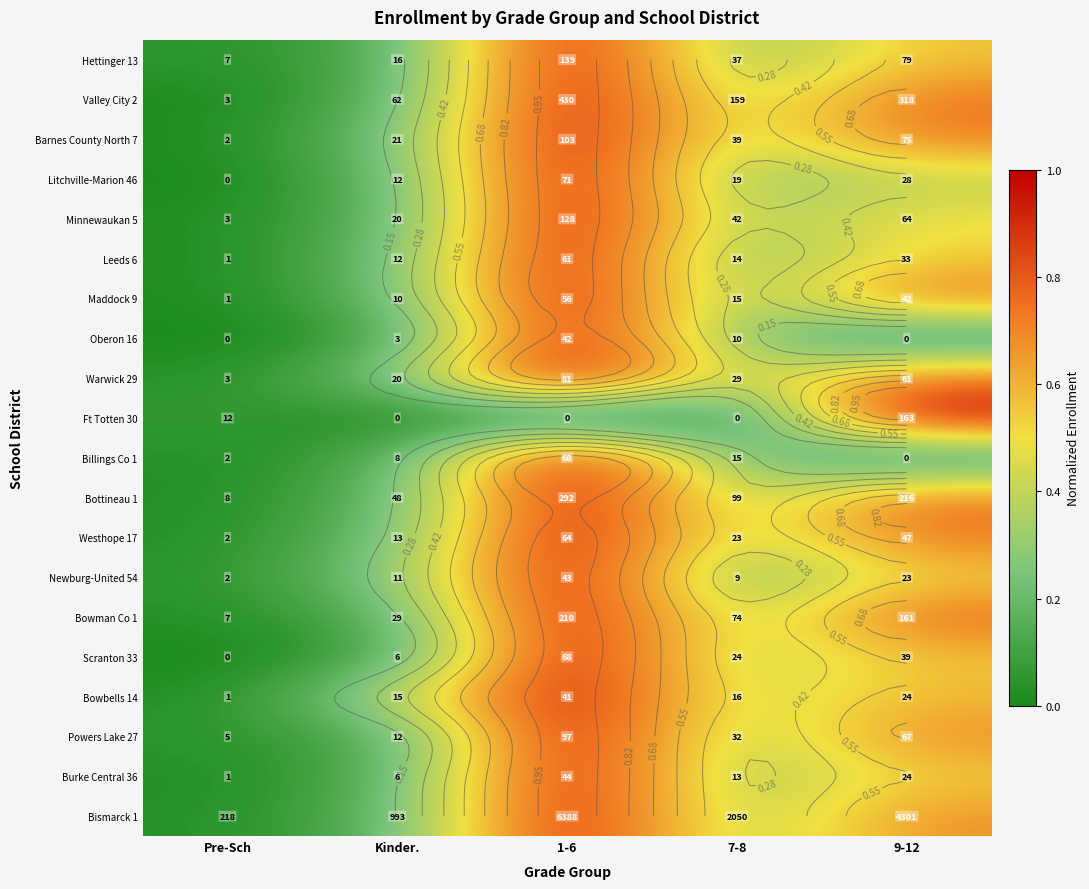

Rank the series at Kinder. from highest to lowest value.

Bowbells 14, Newburg-United 54, Warwick 29, Barnes County North 7, Westhope 17, Leeds 6, Maddock 9, Litchville-Marion 46, Bottineau 1, Minnewaukan 5, Bismarck 1, Valley City 2, Bowman Co 1, Burke Central 36, Powers Lake 27, Billings Co 1, Hettinger 13, Scranton 33, Oberon 16, Ft Totten 30